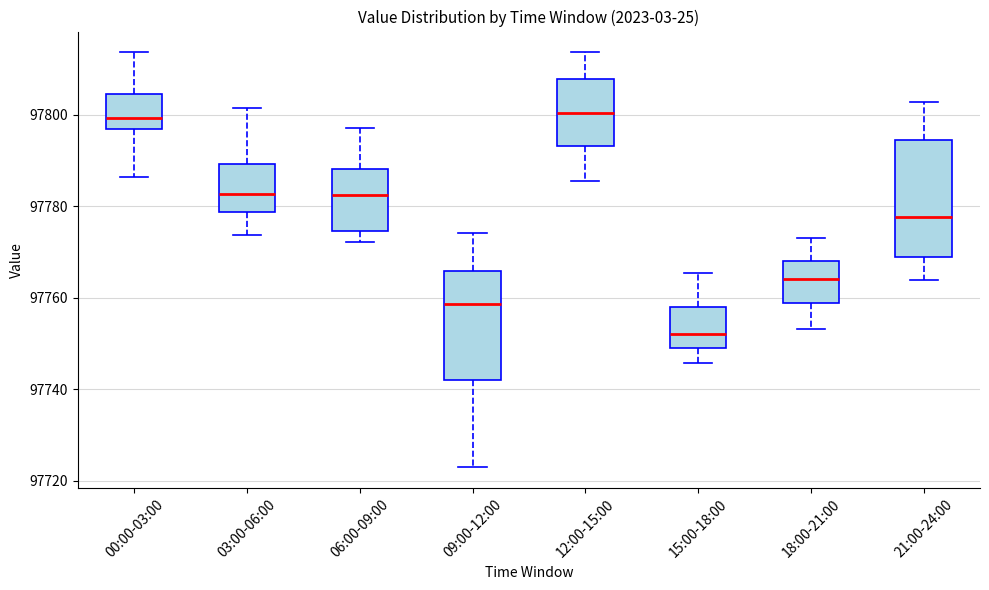

Reading left to right, transcribe this box plot: for each box, give where its median line is, the range the box spans, and where its two whiskers end, as read against the y-axis. The values are not printed on the chart, so give them approximately, as read against the axis.

00:00-03:00: median 97800, box 97796 to 97804, whiskers 97786 to 97814
03:00-06:00: median 97782, box 97778 to 97790, whiskers 97774 to 97802
06:00-09:00: median 97782, box 97774 to 97788, whiskers 97772 to 97798
09:00-12:00: median 97758, box 97742 to 97766, whiskers 97722 to 97774
12:00-15:00: median 97800, box 97794 to 97808, whiskers 97786 to 97814
15:00-18:00: median 97752, box 97750 to 97758, whiskers 97746 to 97766
18:00-21:00: median 97764, box 97758 to 97768, whiskers 97754 to 97774
21:00-24:00: median 97778, box 97768 to 97794, whiskers 97764 to 97802